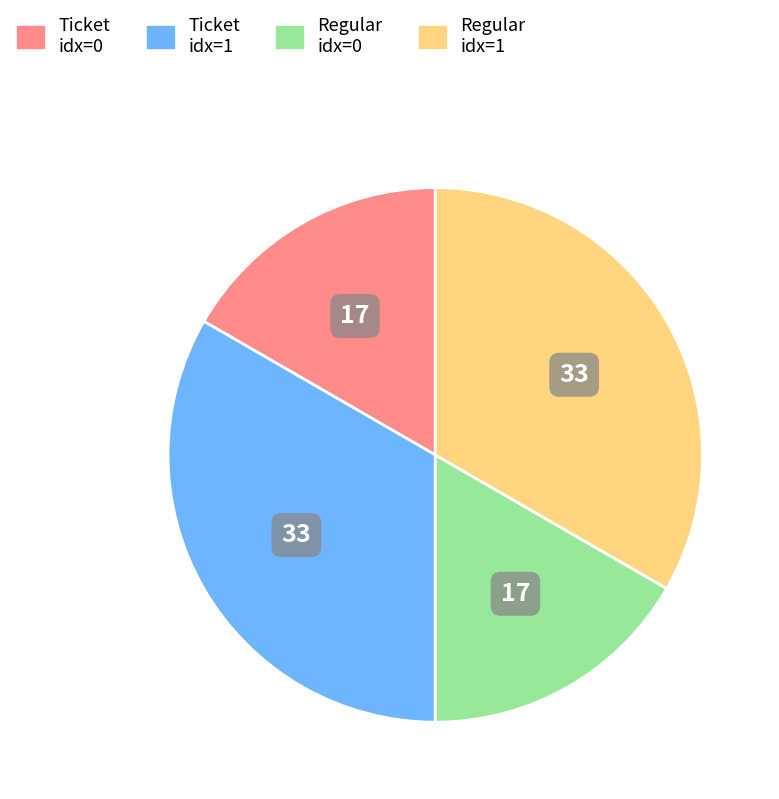

Is there a majority slice in this chart?

No